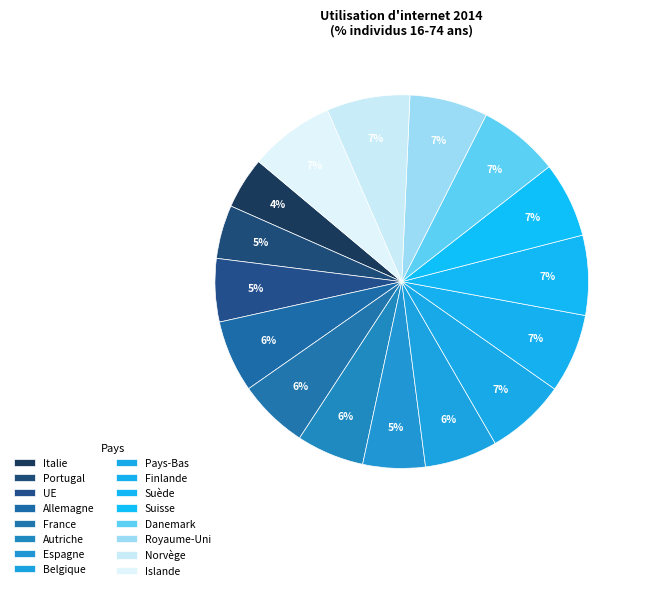

To the nearest percent, what is the combined percentage of UE and Espagne?

11%